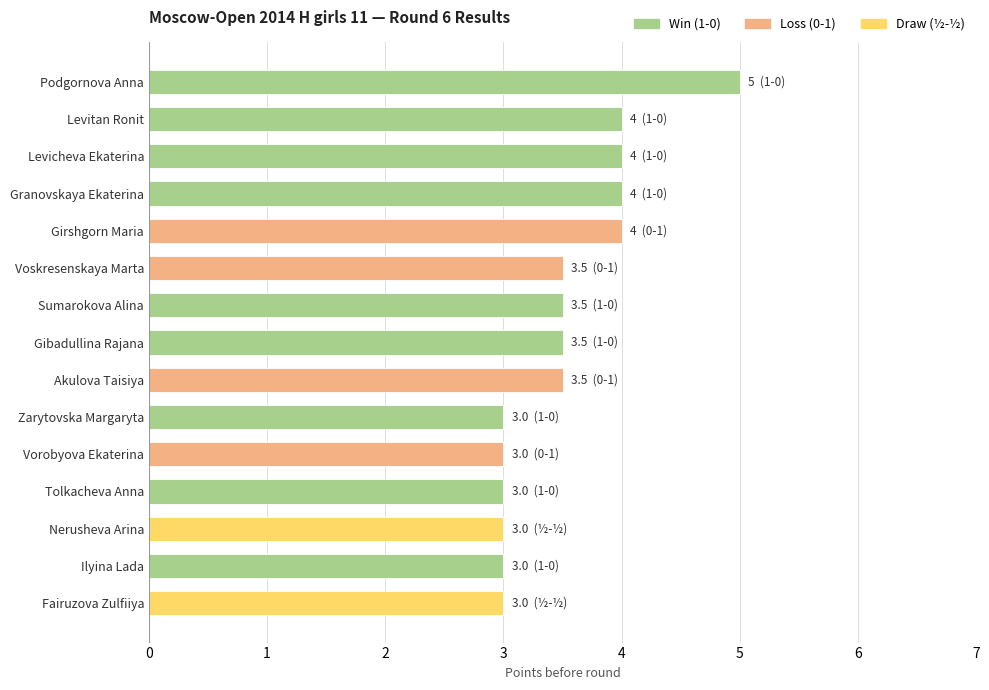

Reading top to bottom, what are all the values shown in this chart?

5.0	4.0	4.0	4.0	4.0	3.5	3.5	3.5	3.5	3.0	3.0	3.0	3.0	3.0	3.0